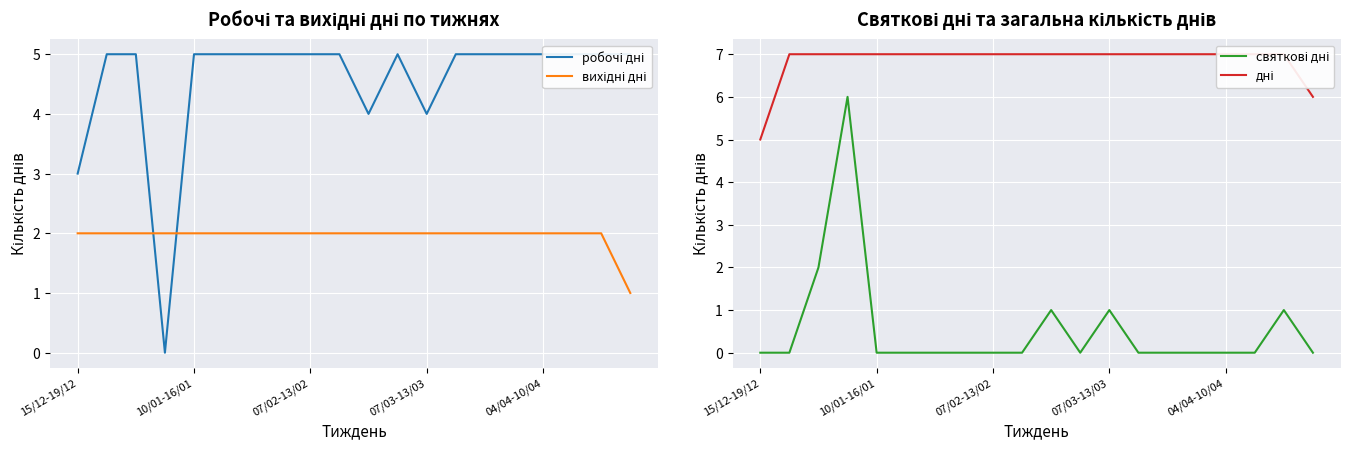

Rank the series at 07/03-13/03 from highest to lowest value.

дні, робочі дні, вихідні дні, святкові дні